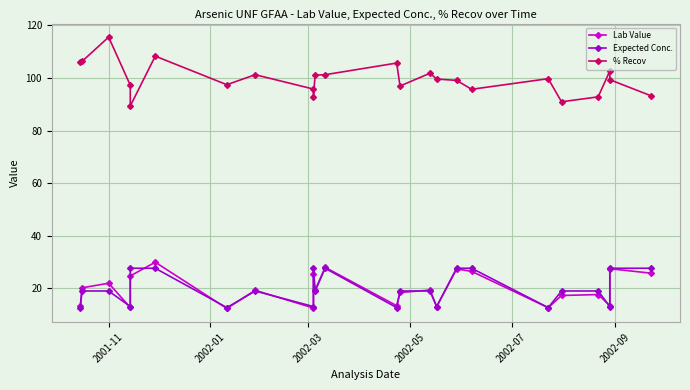

True or false: Lab Value and % Recov intersect in this chart.

False